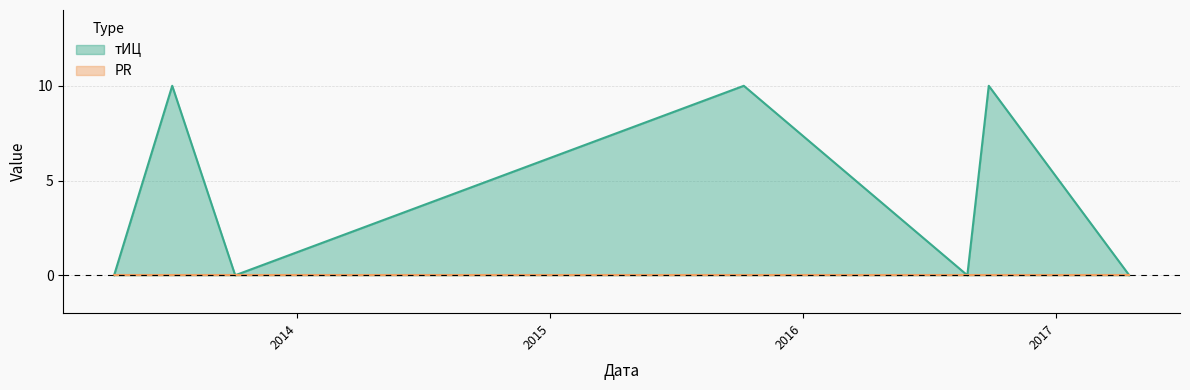

Where is the first local minimum?

2013-10-03